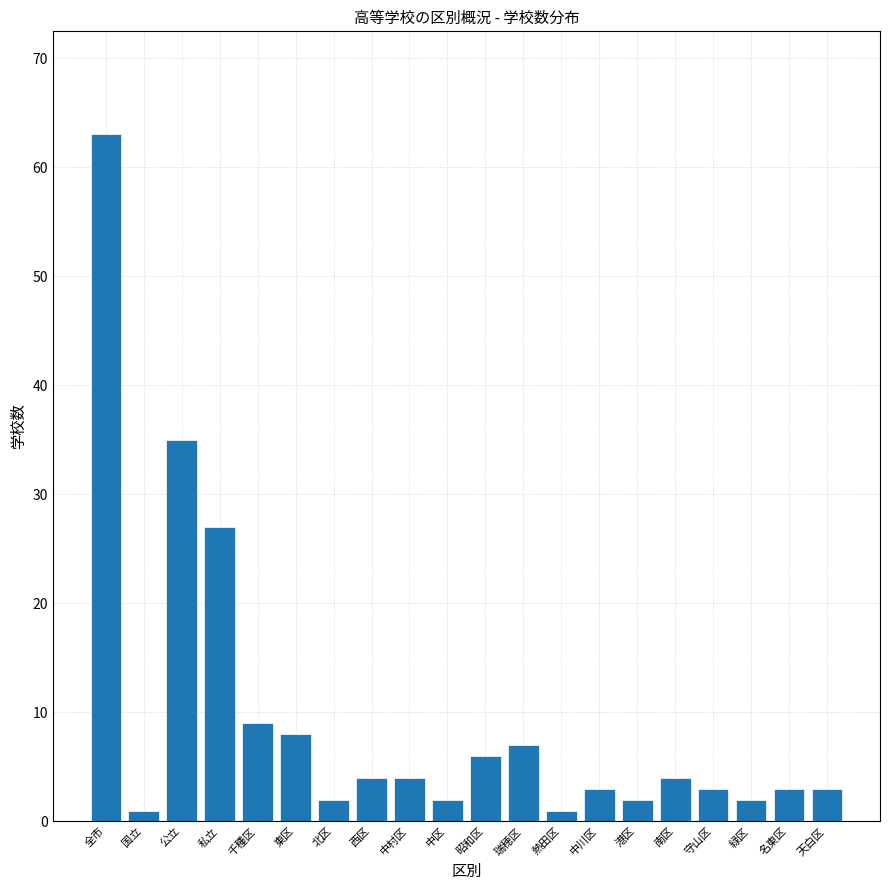

Reading left to right, extract all data points from this chart.

63	1	35	27	9	8	2	4	4	2	6	7	1	3	2	4	3	2	3	3